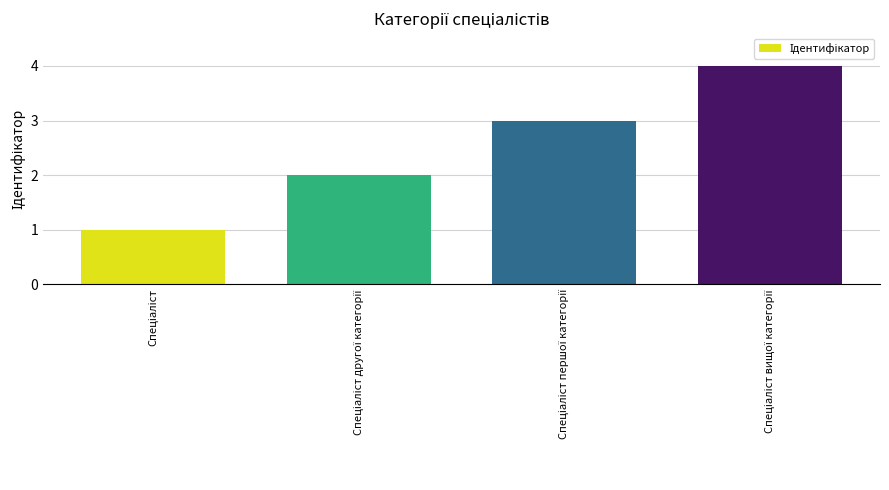

What is the greatest value displayed?

4